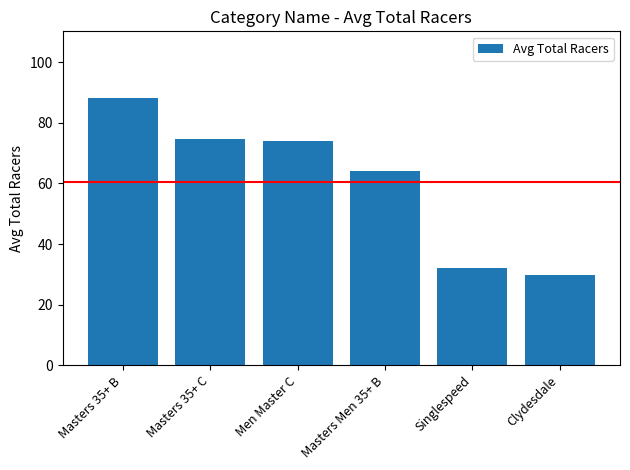

How many bars are there in total?

6